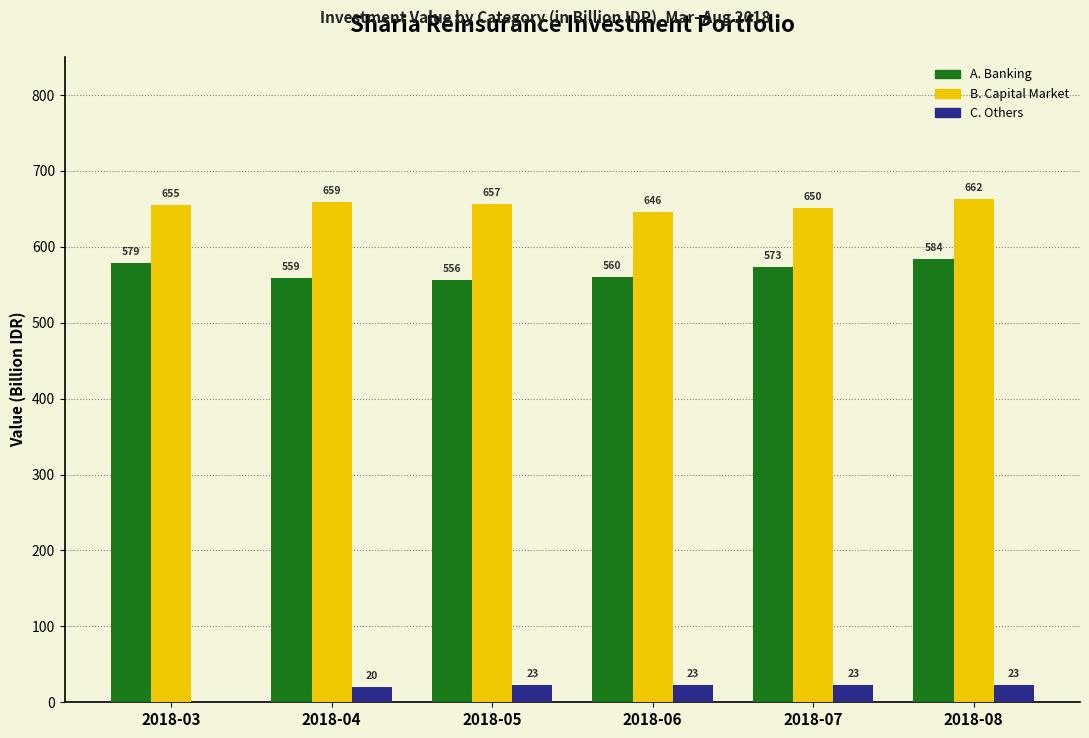

What are all the series names shown in the legend?

A. Banking, B. Capital Market, C. Others